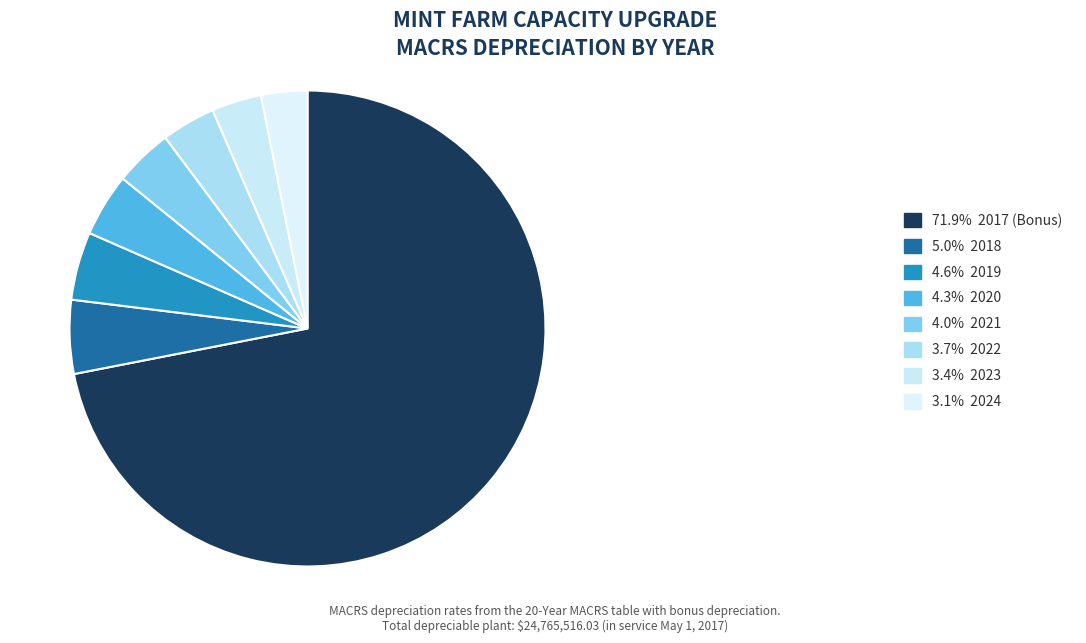

How many slices are in this pie chart?

8